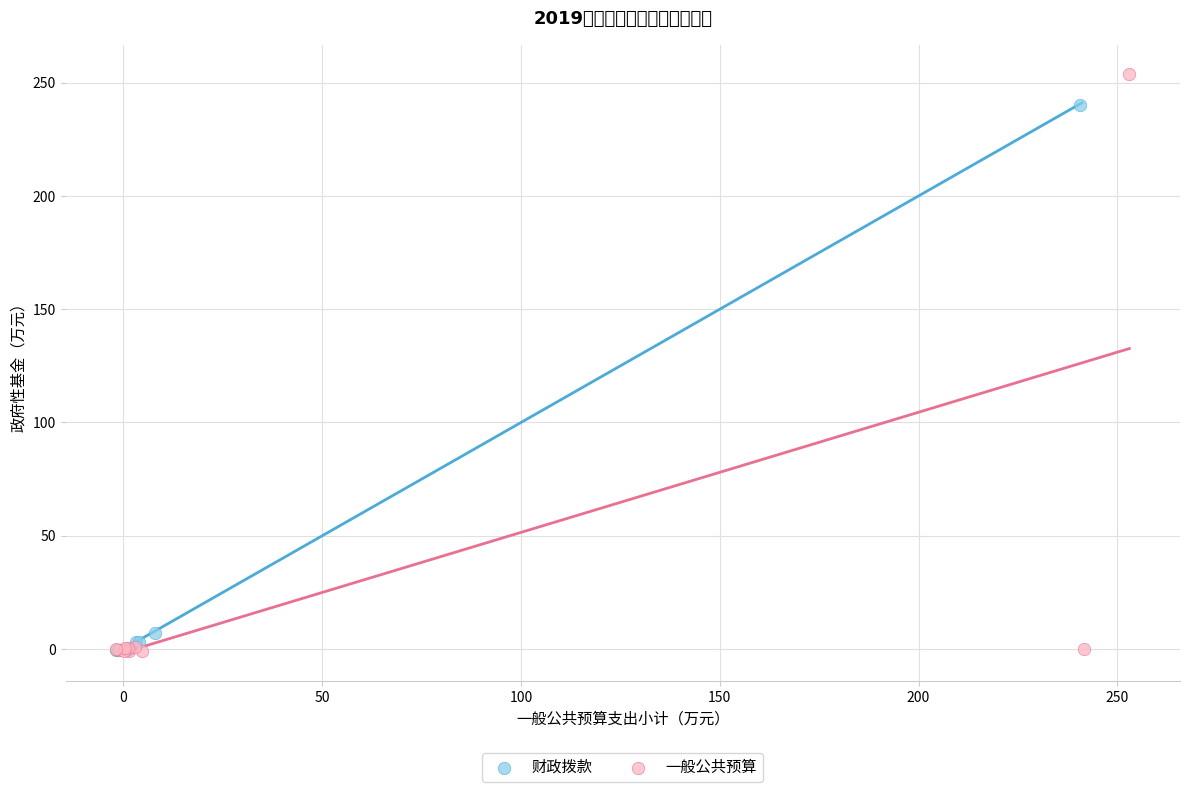

What are all the series names shown in the legend?

财政拨款, 一般公共预算